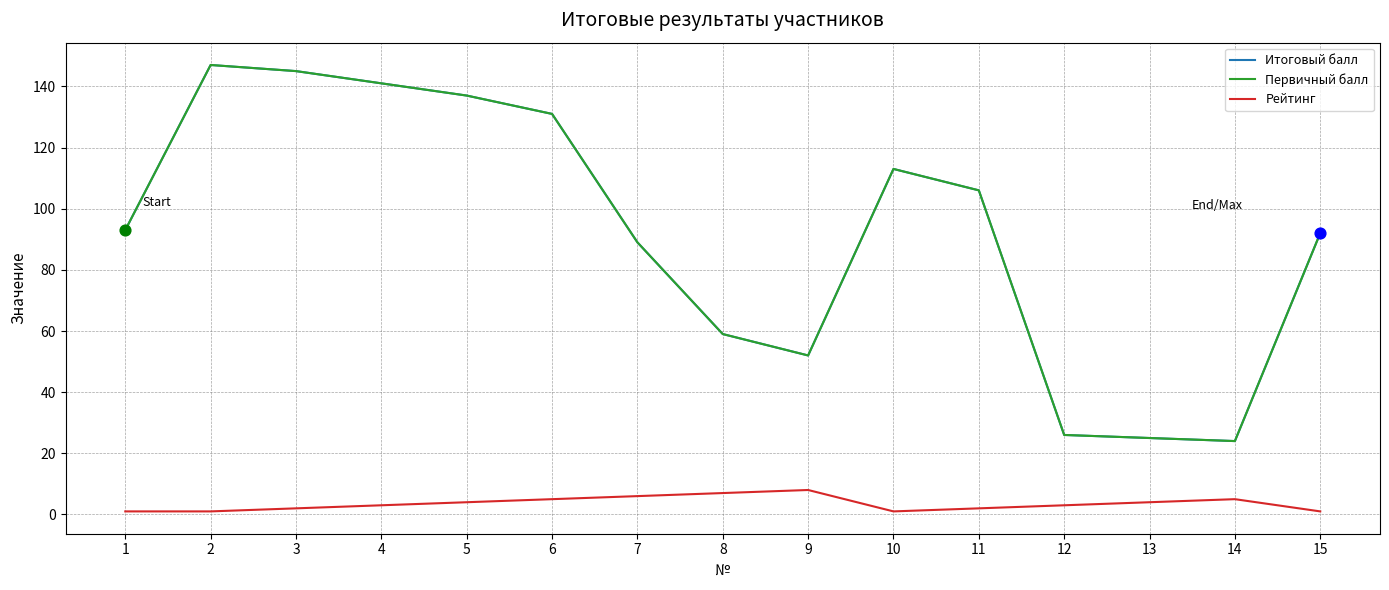

Which series has the largest total across all categories?

Итоговый балл